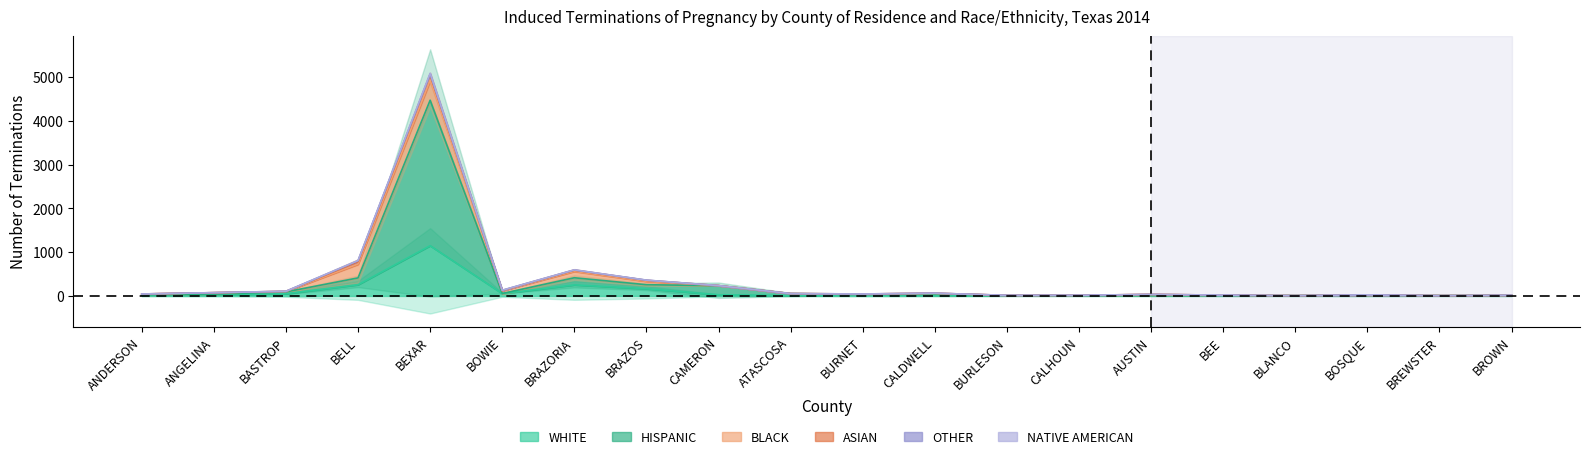

What position from the left is CALHOUN?

14